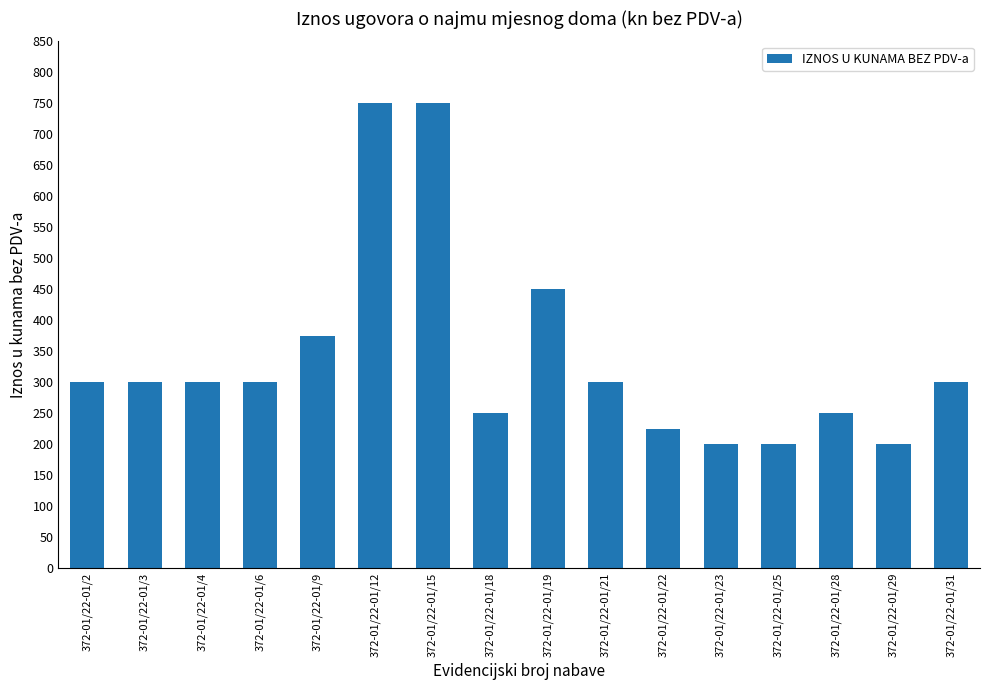

Reading right to left, transcribe all the data shown in this chart.

372-01/22-01/31=300	372-01/22-01/29=200	372-01/22-01/28=250	372-01/22-01/25=200	372-01/22-01/23=200	372-01/22-01/22=225	372-01/22-01/21=300	372-01/22-01/19=450	372-01/22-01/18=250	372-01/22-01/15=750	372-01/22-01/12=750	372-01/22-01/9=375	372-01/22-01/6=300	372-01/22-01/4=300	372-01/22-01/3=300	372-01/22-01/2=300